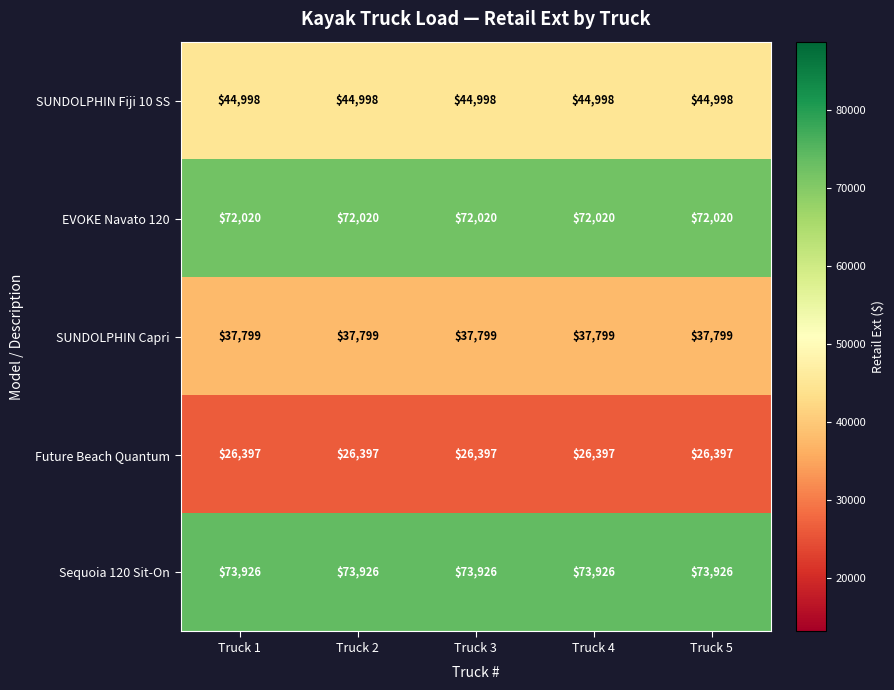

What is the difference between the highest and lowest values at Truck 2?

47529